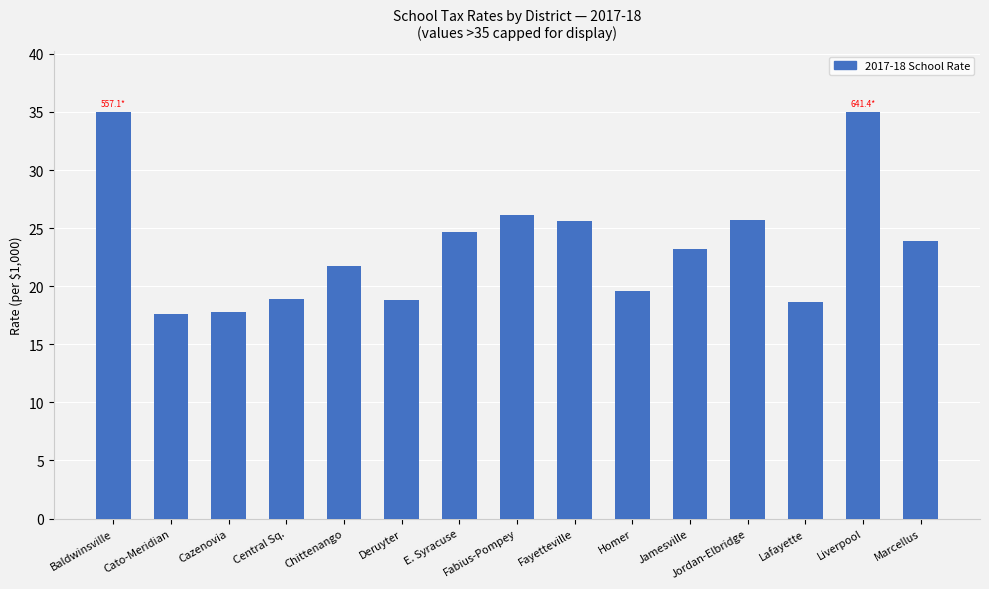

Approximately how many times larger is the value at Baldwinsville compared to Deruyter?

1.9